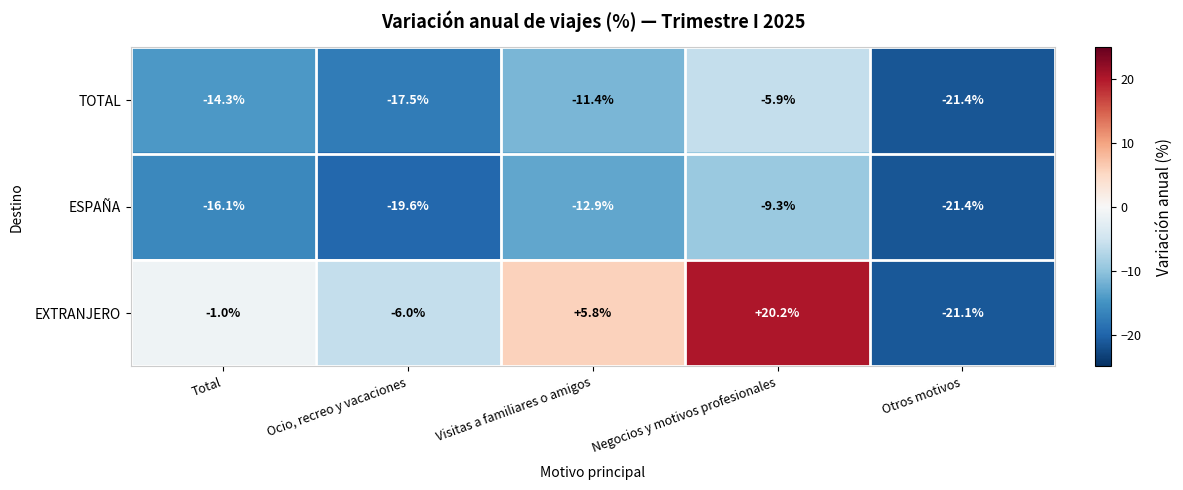

Which category has the highest value in the ESPAÑA series?

Negocios y motivos profesionales